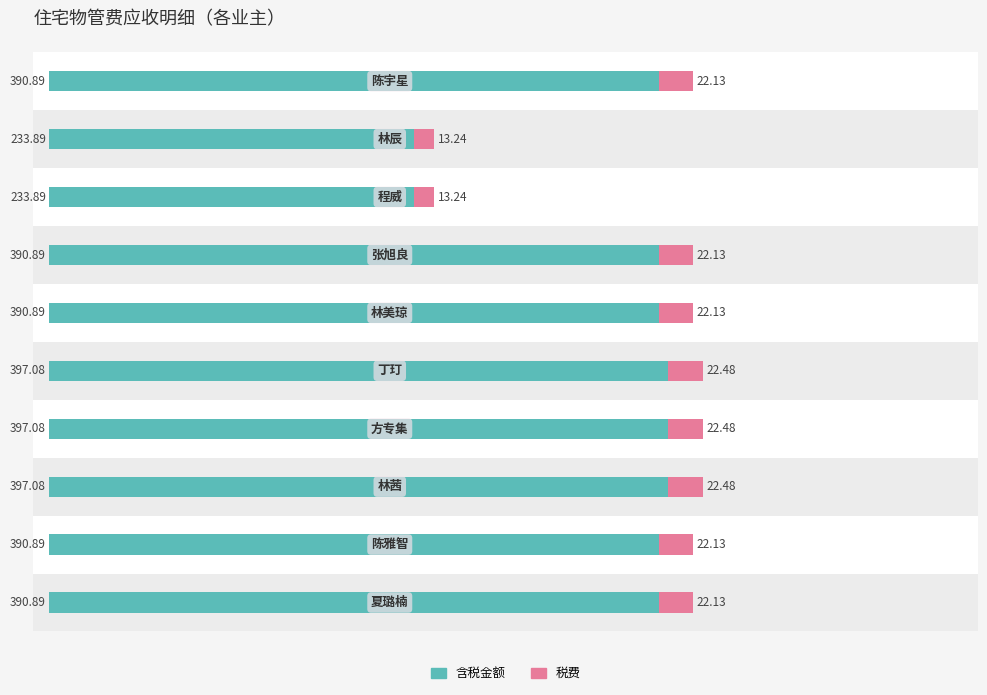

What is the maximum value for 含税金额?

397.1